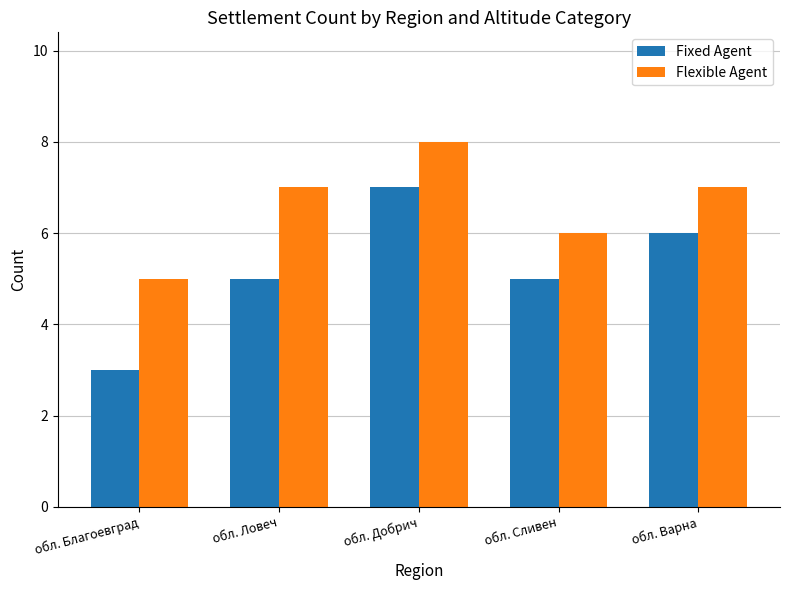

What is the label of the 3rd bar from the left?

обл. Добрич